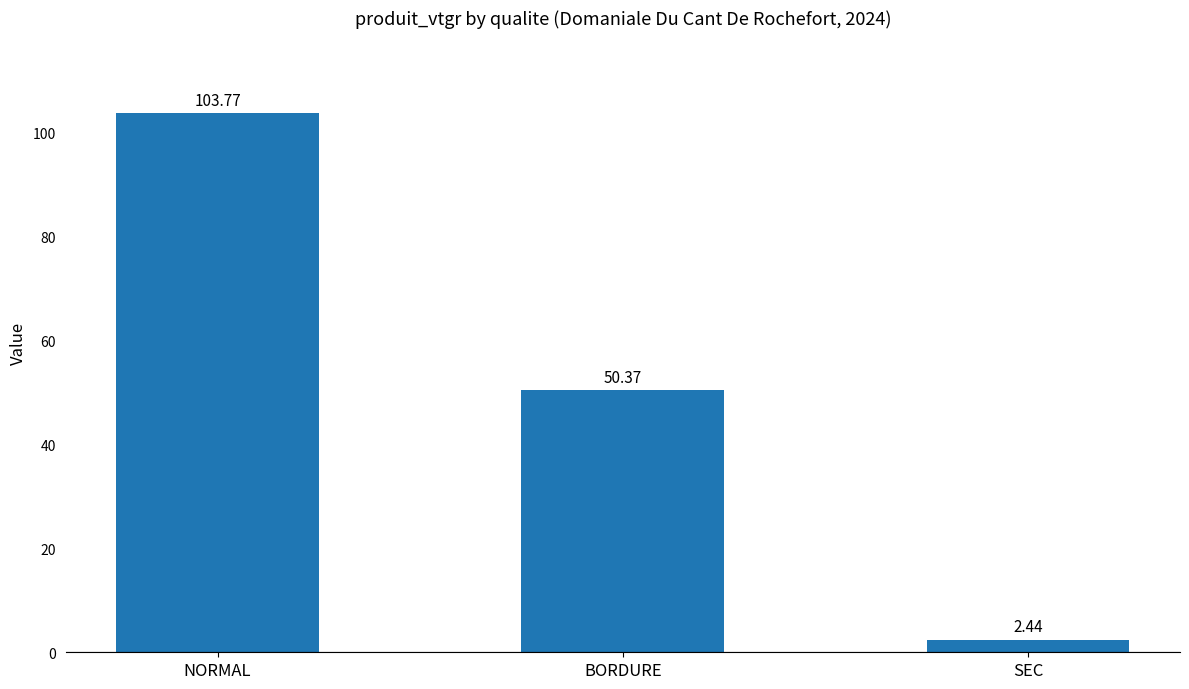

Which category has the lowest value across all series?

SEC